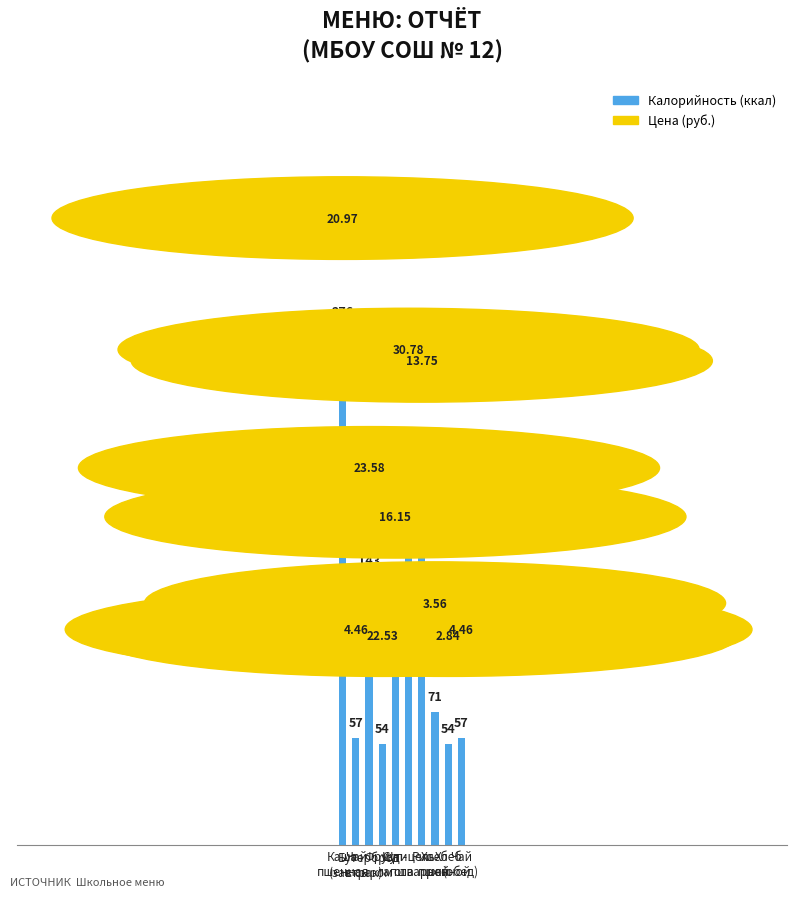

Reading left to right, extract all data points from this chart.

Каша
пшенная=276	Чай
(завтрак)=57	Бутерброд
с сыром=143	Фрукт=54	Суп-
лапша=117	Шницель=206	Рис
отварной=200	Хлеб
пшен.=71	Хлеб
ржаной=54	Чай
(обед)=57